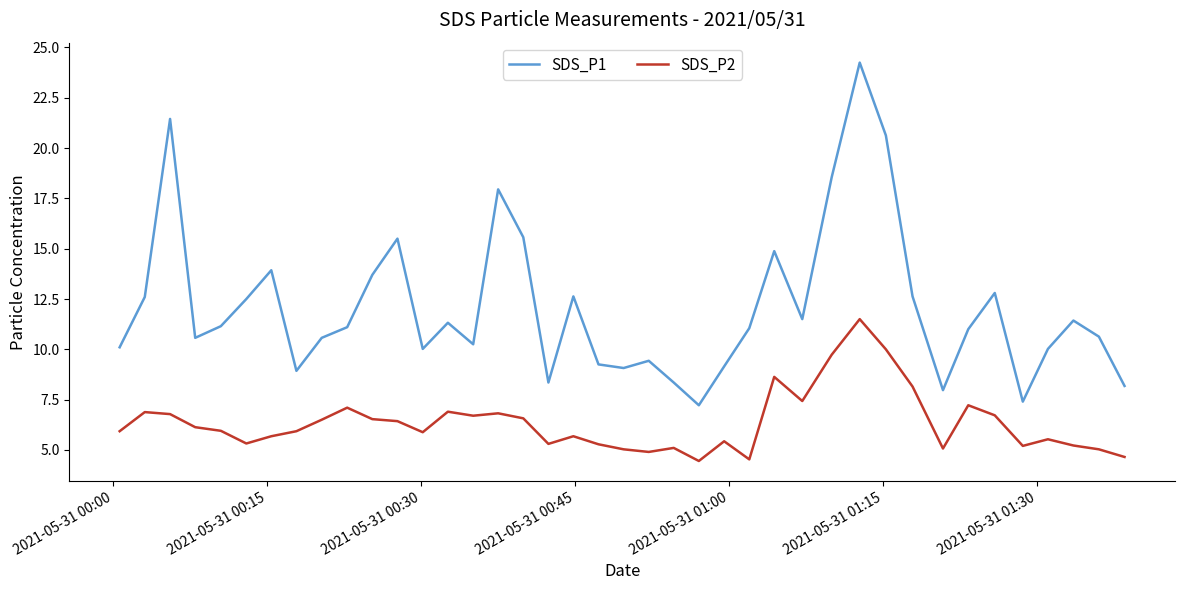

List the series in order of their overall mean, lowest first.

SDS_P2, SDS_P1